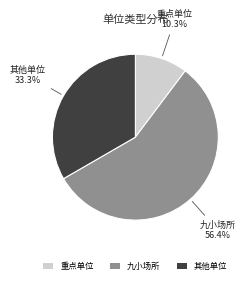

Approximately how many times larger is the value at 重点单位 compared to 其他单位?

0.3